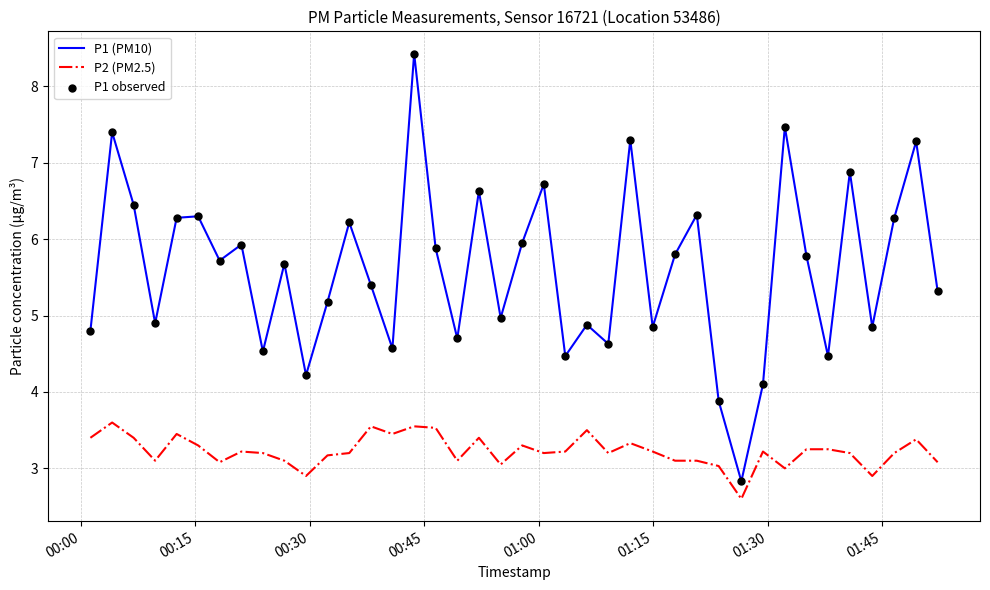

Which series has the largest total across all categories?

P1 (PM10)